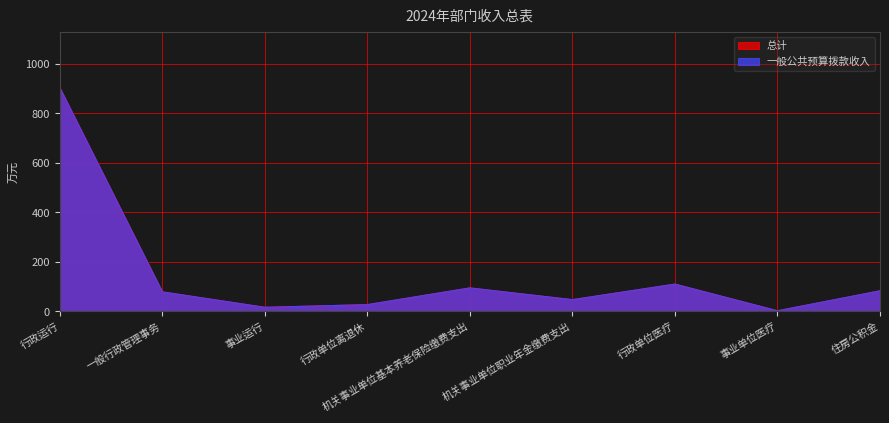

What is the sum of all 一般公共预算拨款收入 values?

1364.2